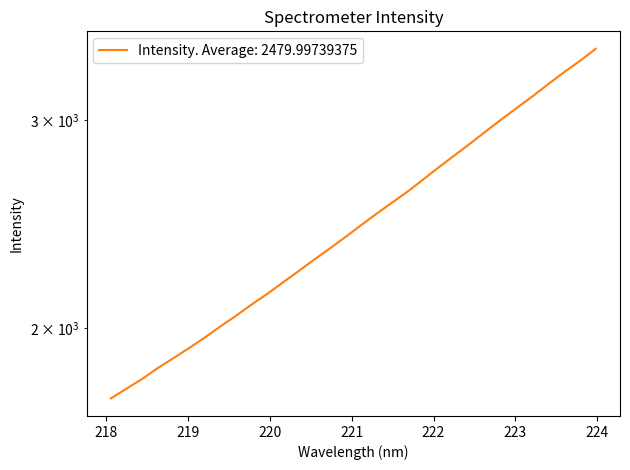

At which label does the data first exceed 2444?

221.1174